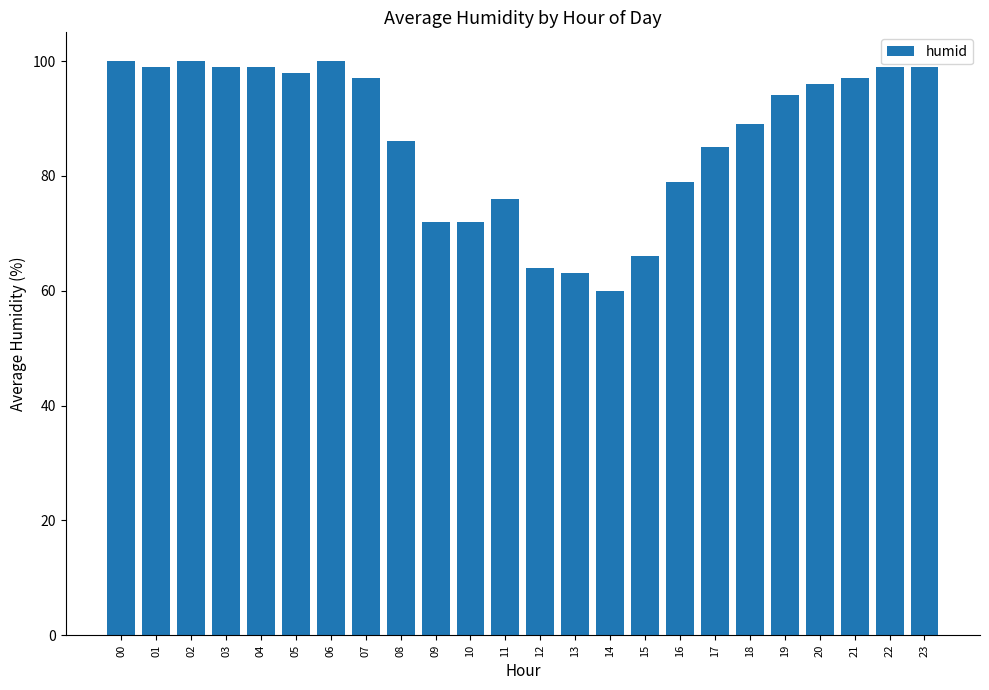

What is the value of the 5th bar from the left?

99